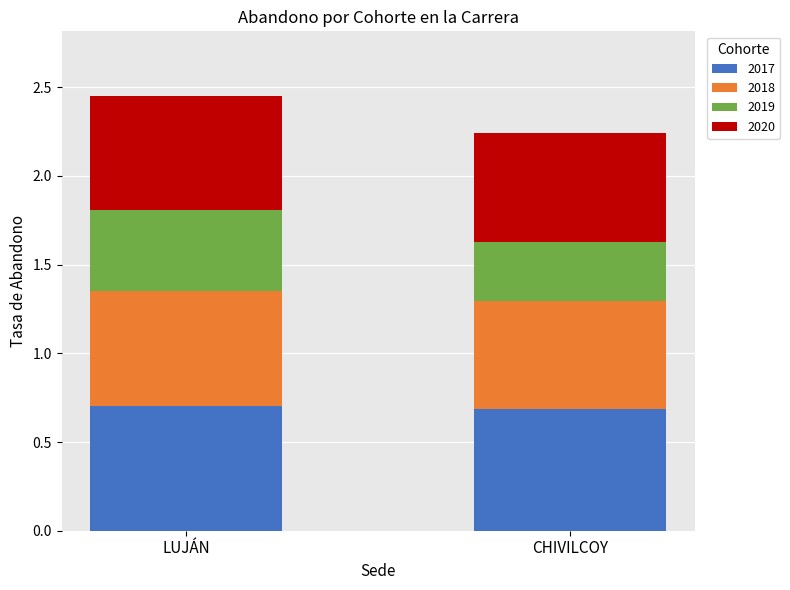

What value does the 2017 series have at CHIVILCOY?

0.7